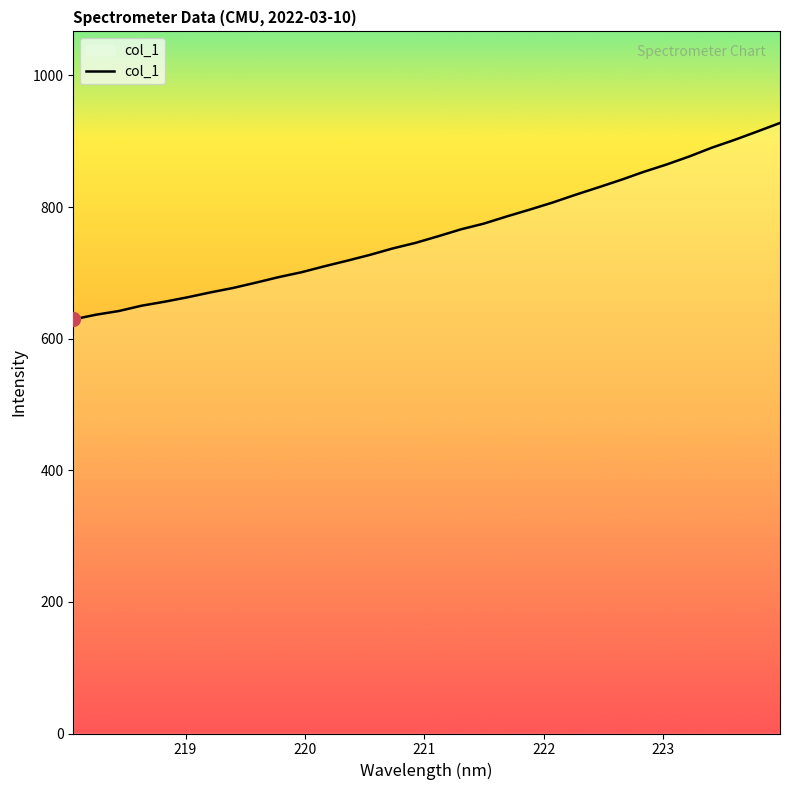

What is the smallest value displayed?

629.2